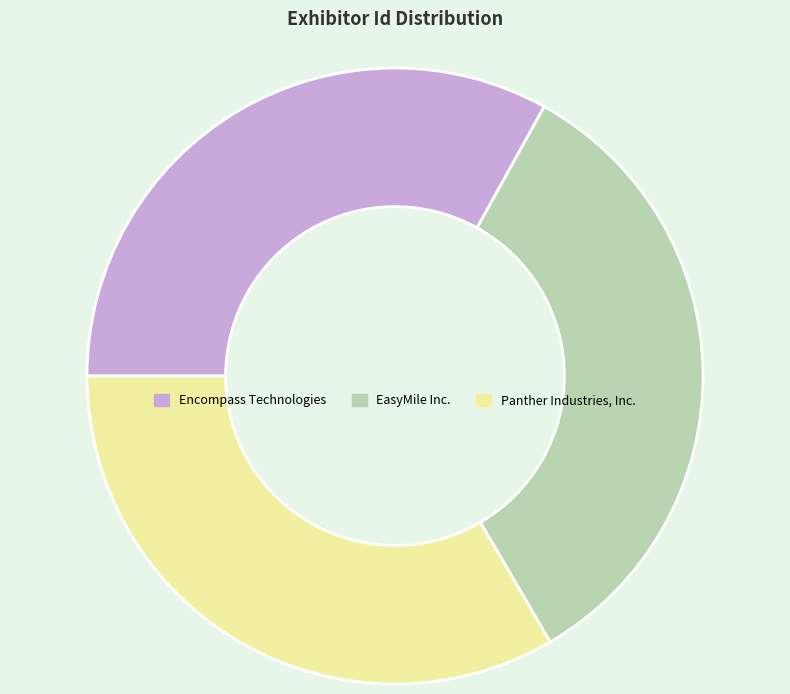

What is the ratio of the value at Encompass Technologies to the value at Panther Industries, Inc.?

1.0